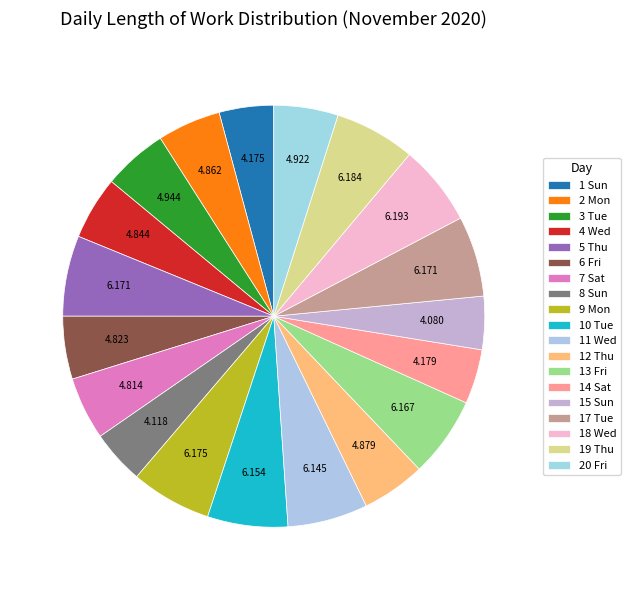

Rank the categories by value from highest to lowest.

18 Wed, 19 Thu, 9 Mon, 5 Thu, 17 Tue, 13 Fri, 10 Tue, 11 Wed, 3 Tue, 20 Fri, 12 Thu, 2 Mon, 4 Wed, 6 Fri, 7 Sat, 14 Sat, 1 Sun, 8 Sun, 15 Sun